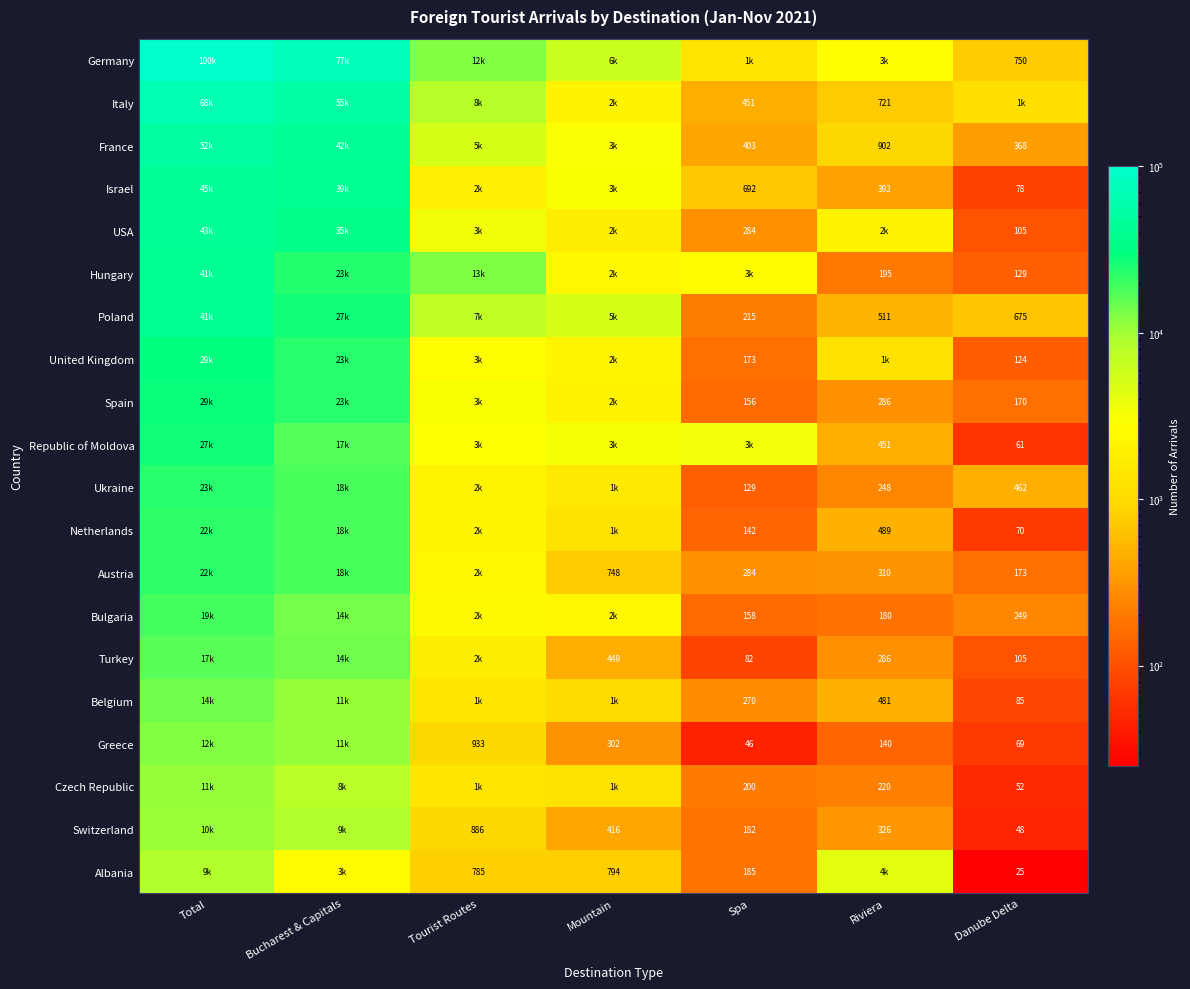

The Albania series shows 785 at Tourist Routes. True or false?

True